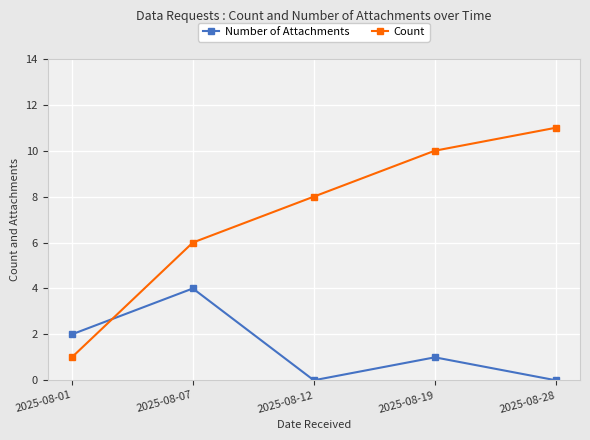

What are all the series names shown in the legend?

Number of Attachments, Count